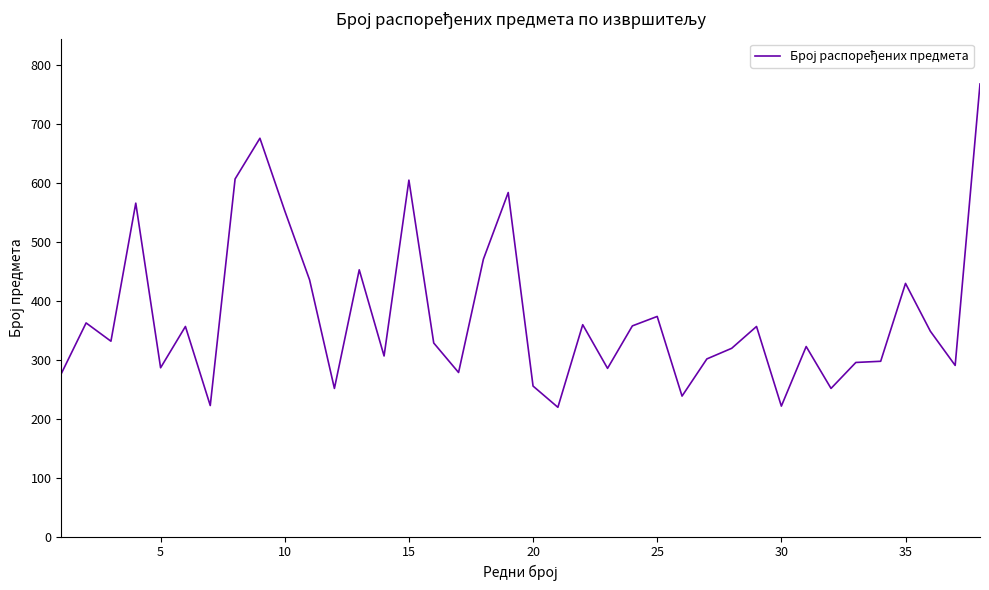

What is the minimum value shown in the chart?

219